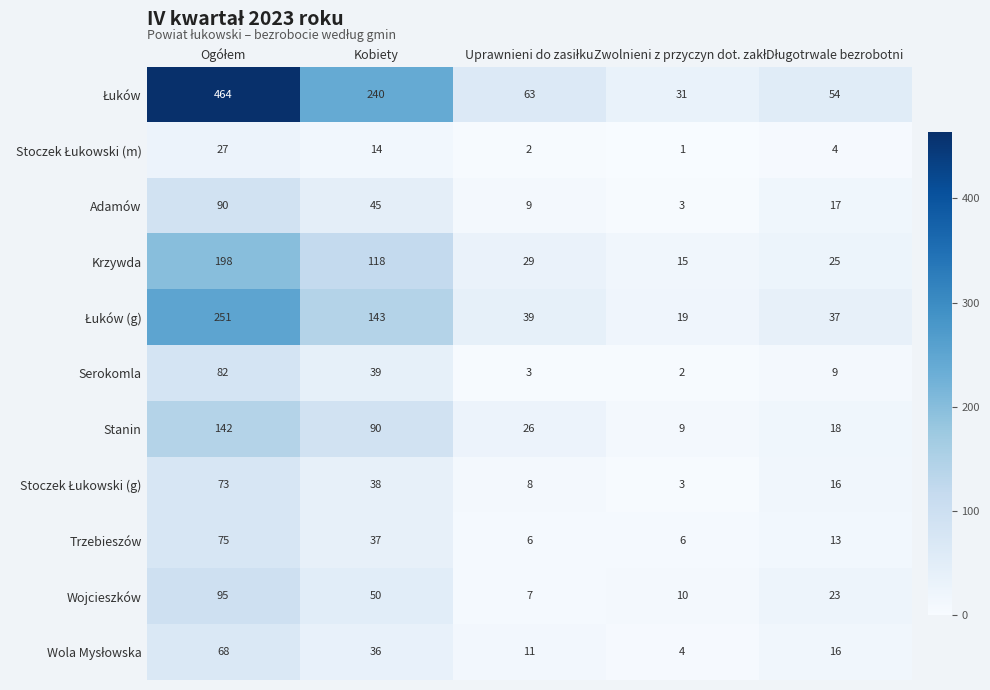

What is the greatest value displayed?

464